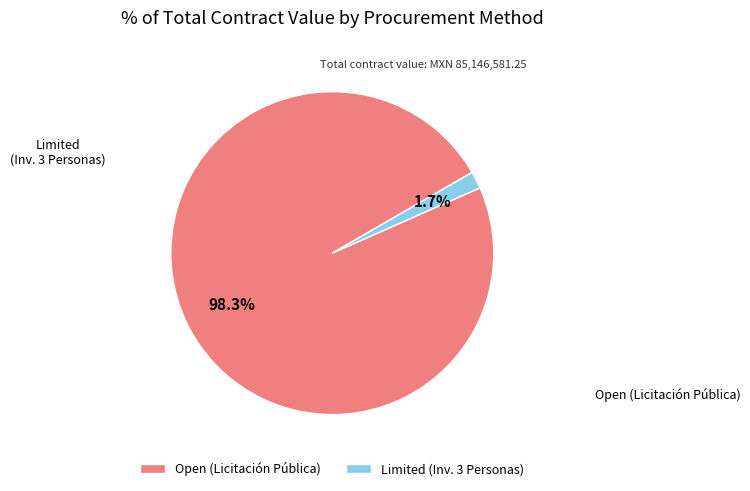

What is the largest slice in the pie chart?

Open (Licitación Pública)